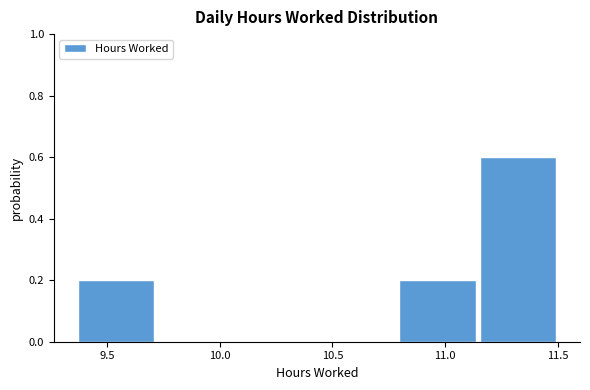

Reading left to right, transcribe this chart: for each bar, give the range it covers on the x-axis and its height. Neither the bar edges nor the heights are printed on the chart, so give them approximately, as read against the axes.

9.35 to 9.75: 0.2
9.75 to 10.10: 0
10.10 to 10.45: 0
10.45 to 10.80: 0
10.80 to 11.15: 0.2
11.15 to 11.50: 0.6